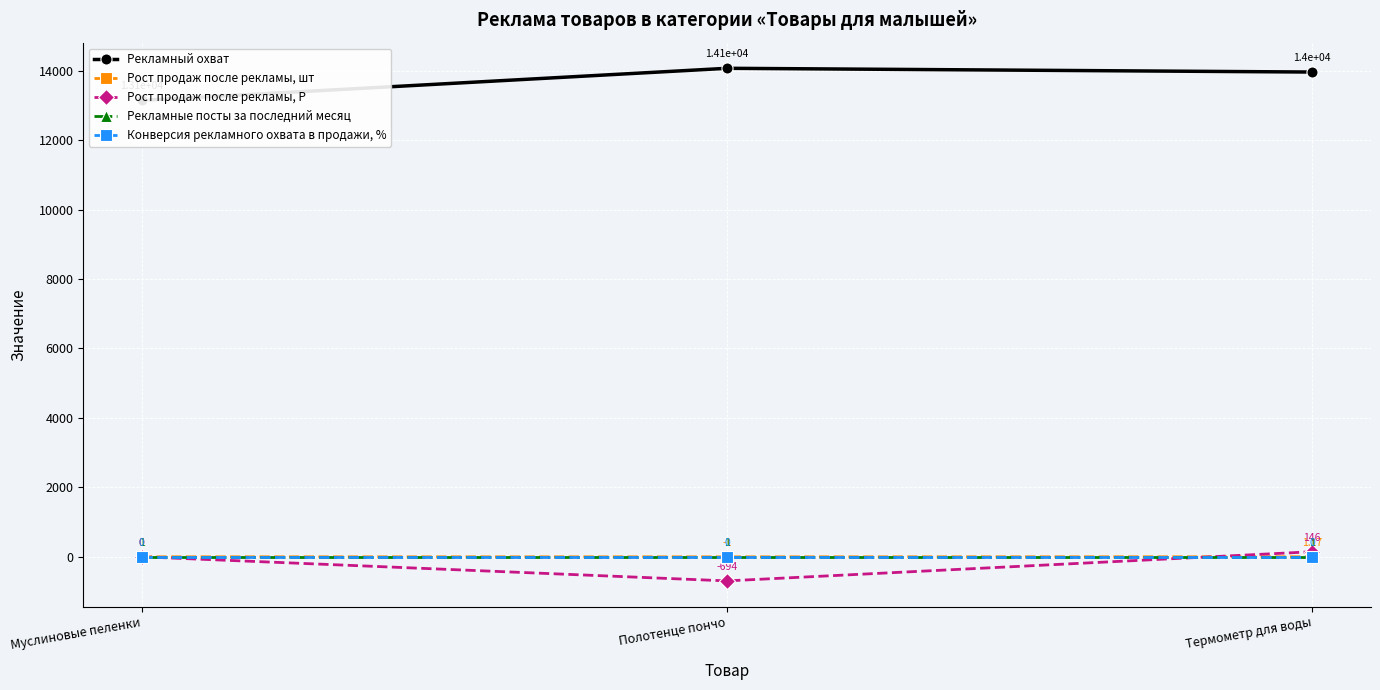

Which series has the widest spread of values?

Рекламный охват